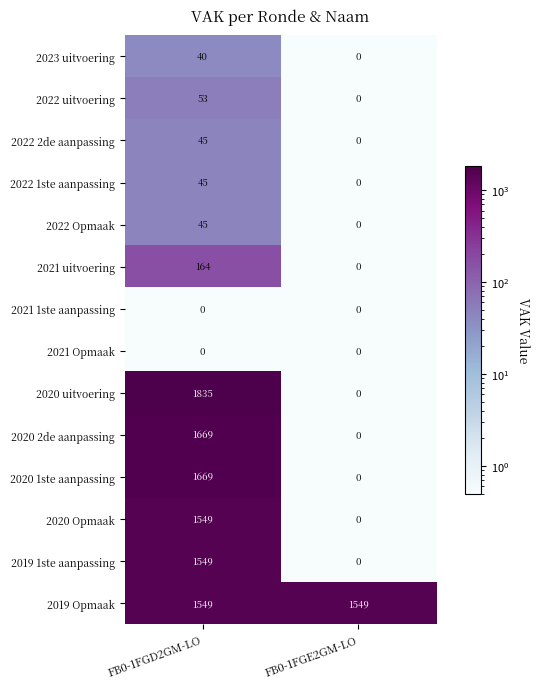

True or false: 2020 uitvoering has a value of 831 at FB0-1FGD2GM-LO.

False